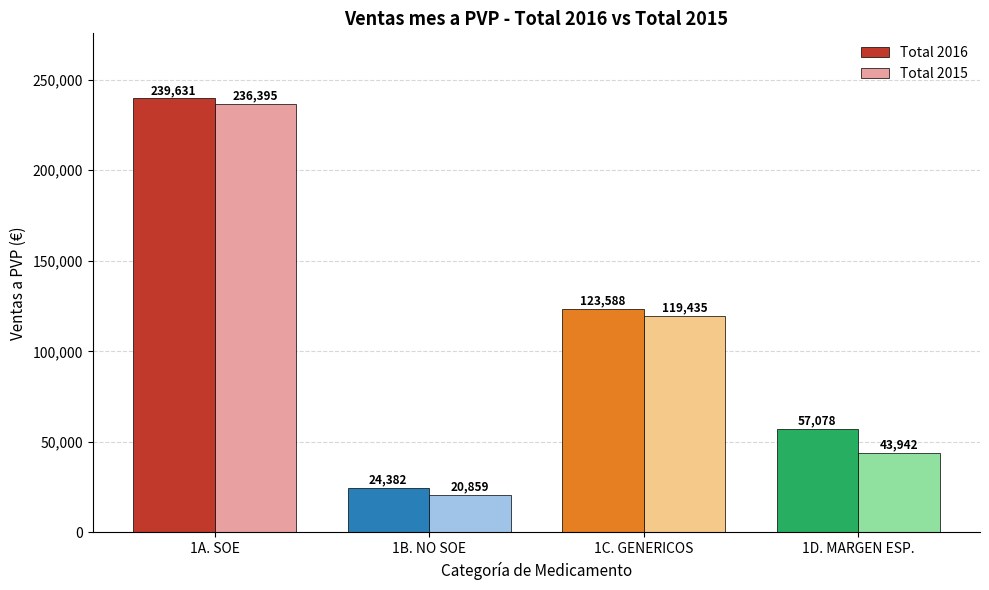

What is the maximum value shown in the chart?

239631.0